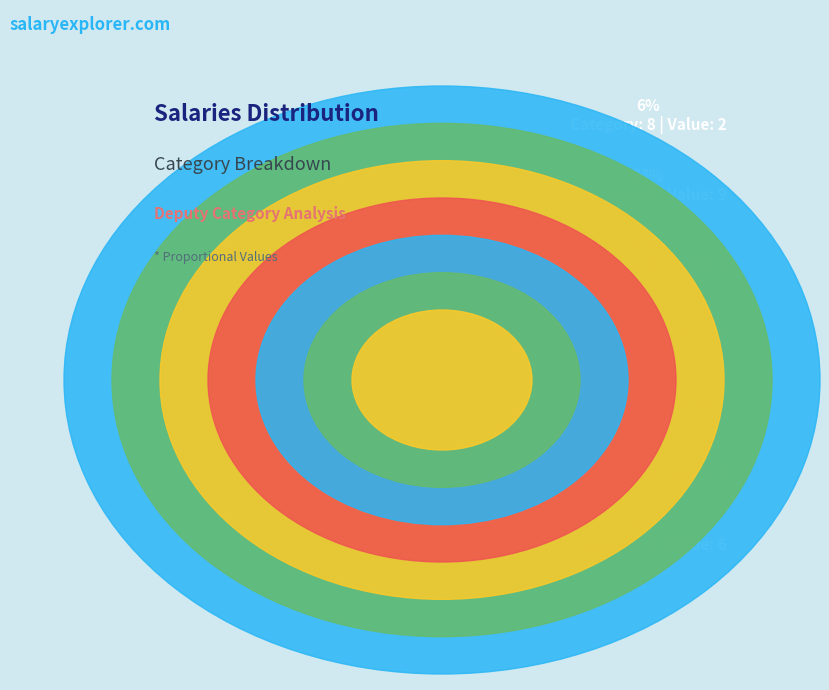

Is there a majority slice in this chart?

No